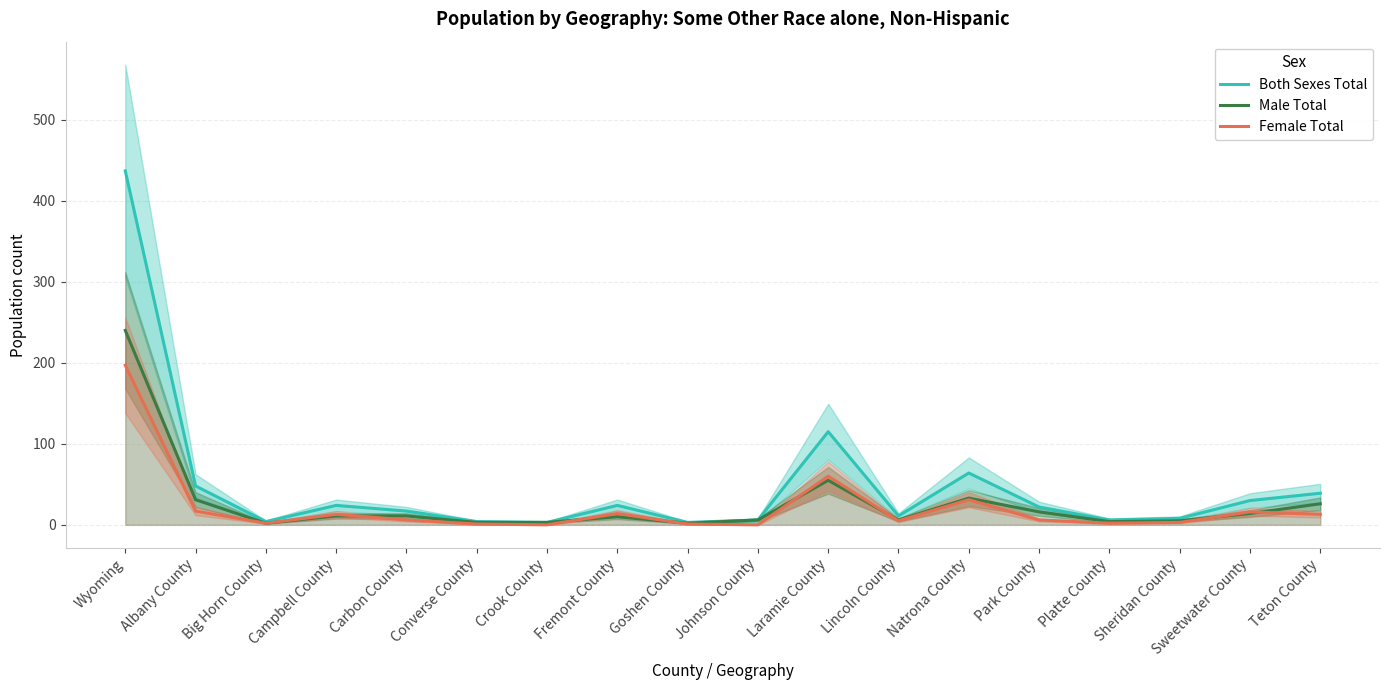

The Female Total series shows 16 at Sweetwater County. True or false?

True